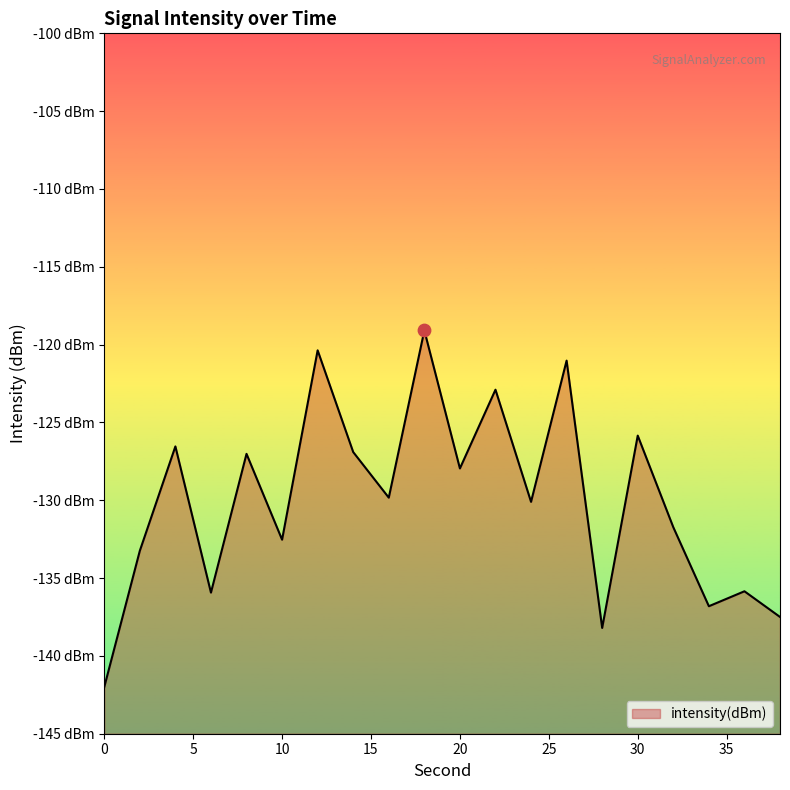

What is the change in value from 10 to 16?

+2.7